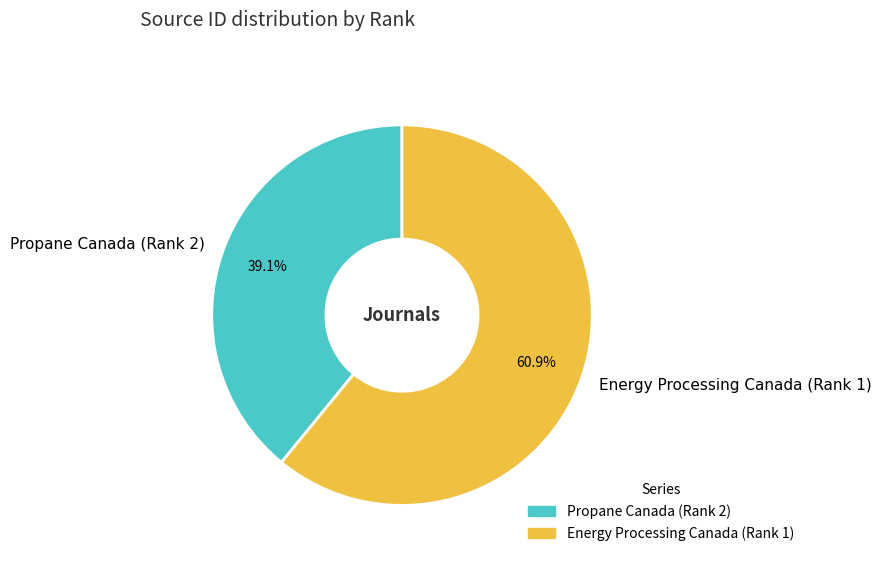

Which category has the smallest portion of the pie?

Propane Canada (Rank 2)